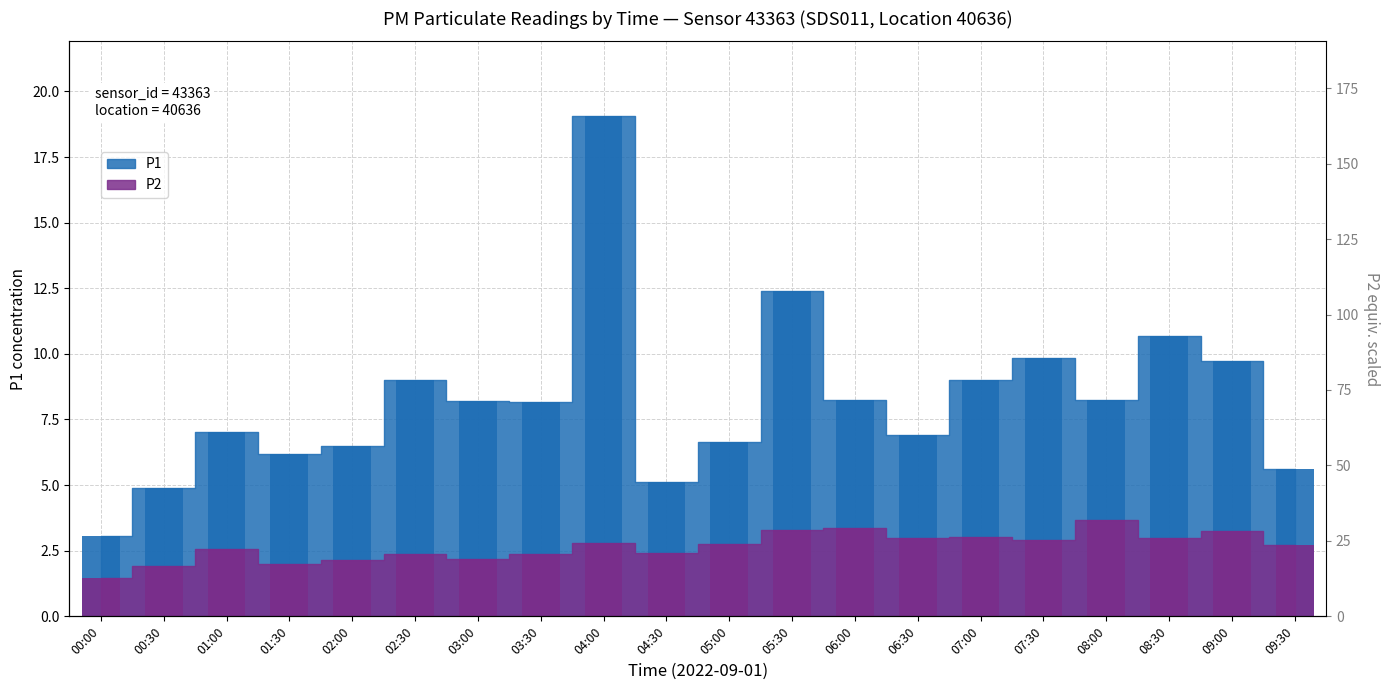

What are all the series names shown in the legend?

P1, P2